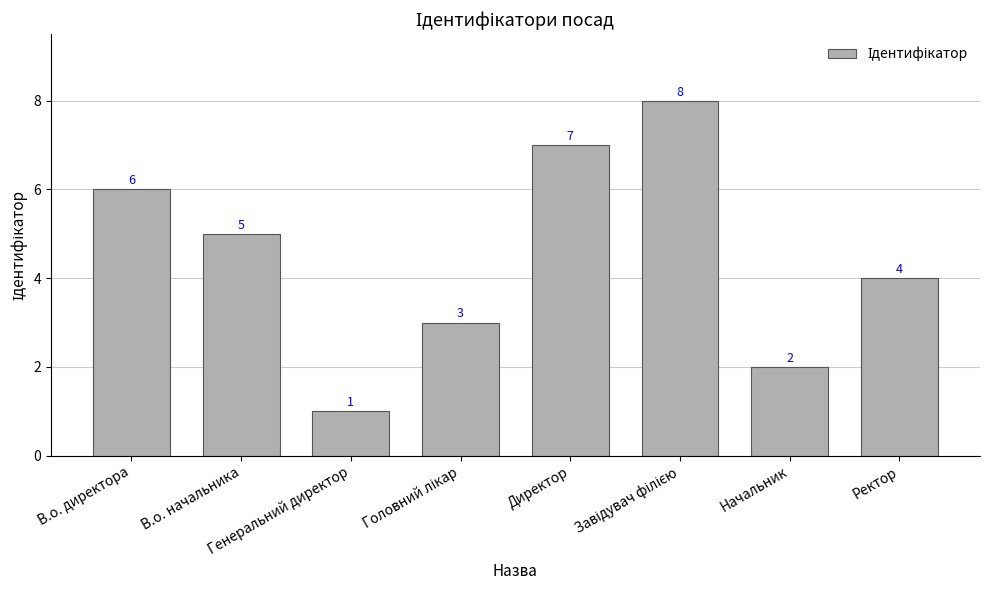

Reading left to right, what are all the values shown in this chart?

6	5	1	3	7	8	2	4